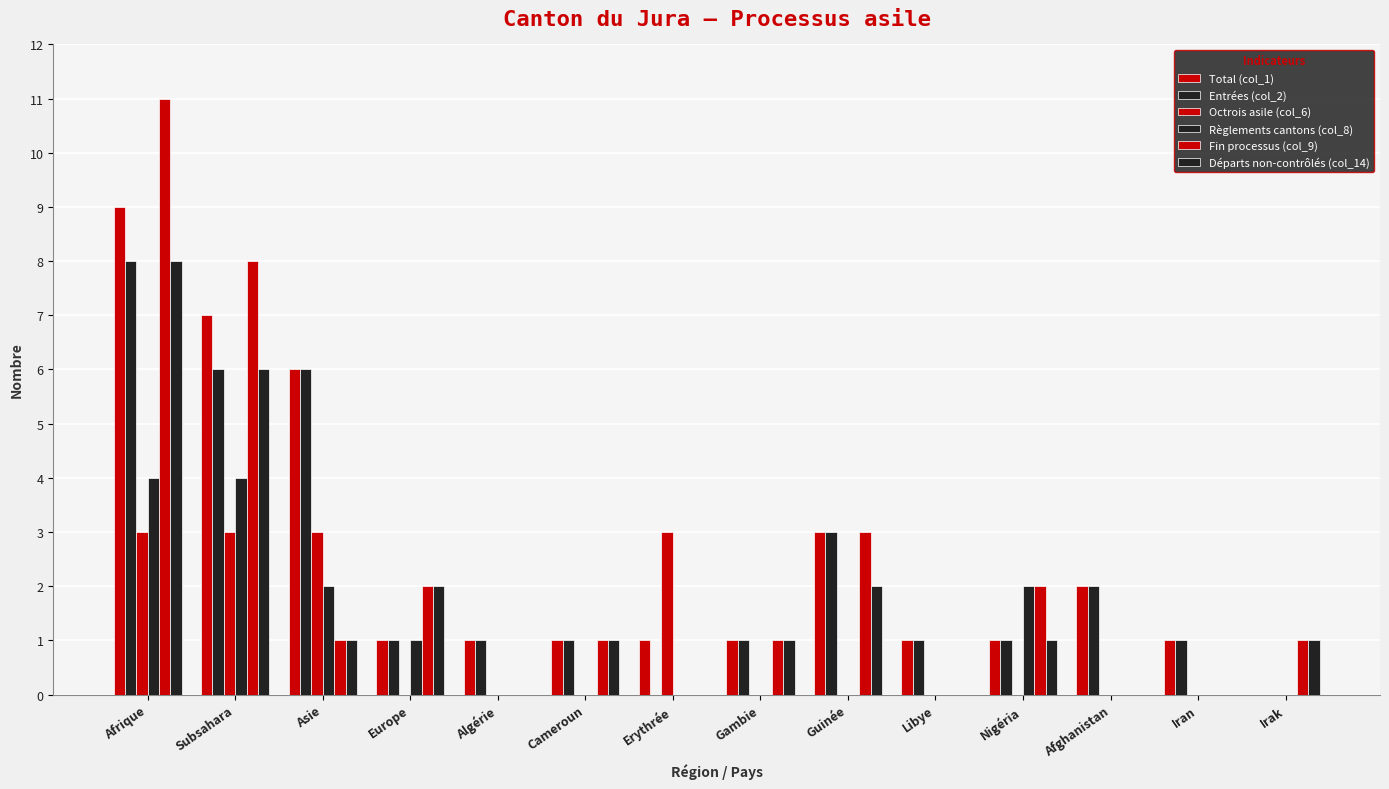

How many categories are shown in the chart?

14